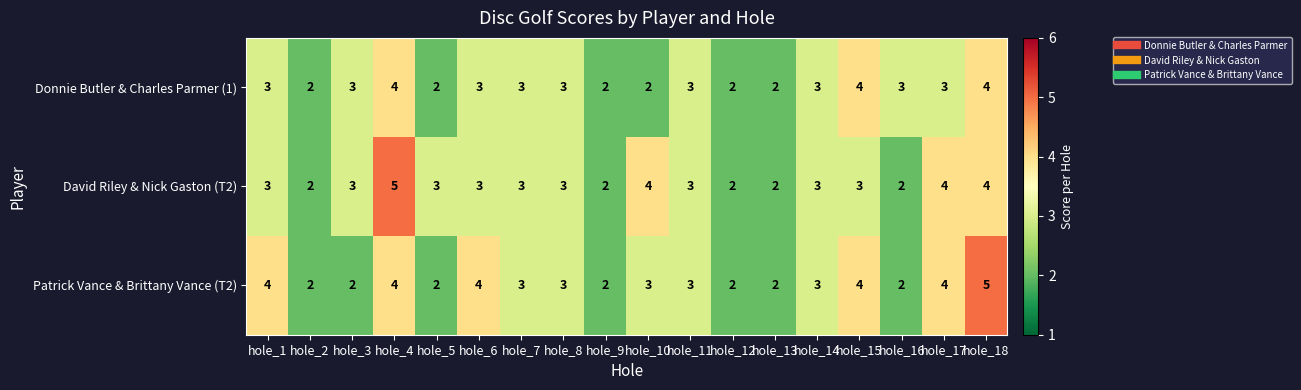

Between hole_4 and hole_10, which series saw the biggest shift?

Donnie Butler & Charles Parmer (1)